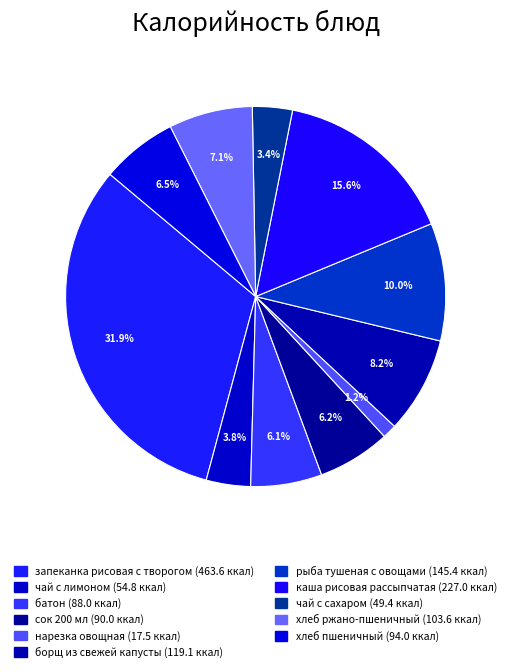

Is запеканка рисовая с творогом the majority of the pie?

No